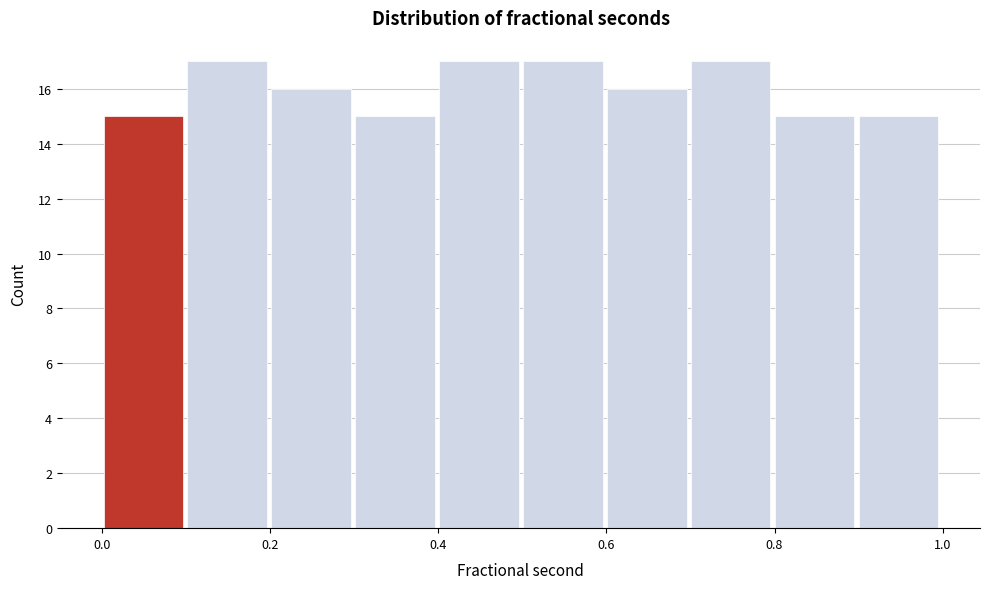

Reading left to right, list every bar in this chart as the range it spans on the x-axis followed by its height. Neither the bar edges nor the heights are printed on the chart, so give them approximately, as read against the axes.

0.0 to 0.1: 15
0.1 to 0.2: 17
0.2 to 0.3: 16
0.3 to 0.4: 15
0.4 to 0.5: 17
0.5 to 0.6: 17
0.6 to 0.7: 16
0.7 to 0.8: 17
0.8 to 0.9: 15
0.9 to 1.0: 15